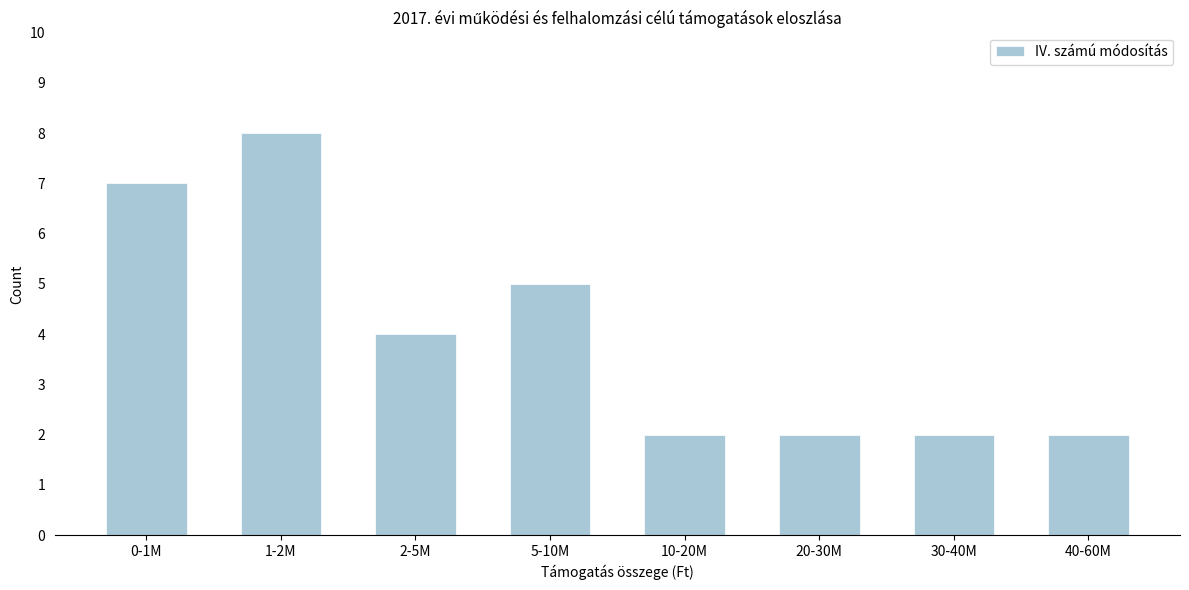

Reading left to right, transcribe all the data shown in this chart.

7	8	4	5	2	2	2	2